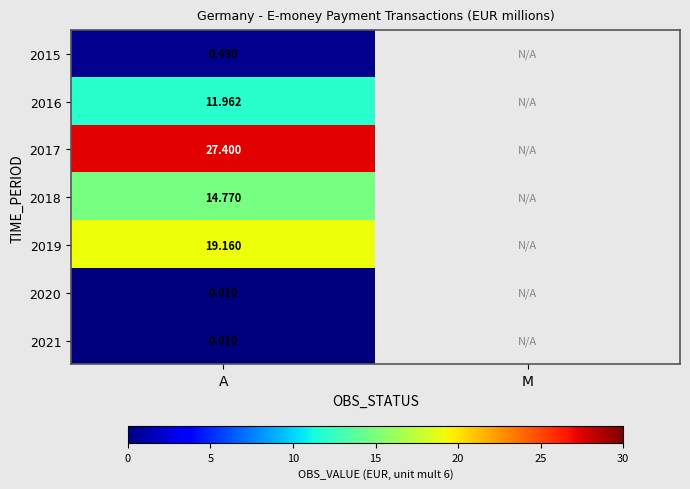

Is the value of 2016 at A greater than the value of 2015 at A?

Yes